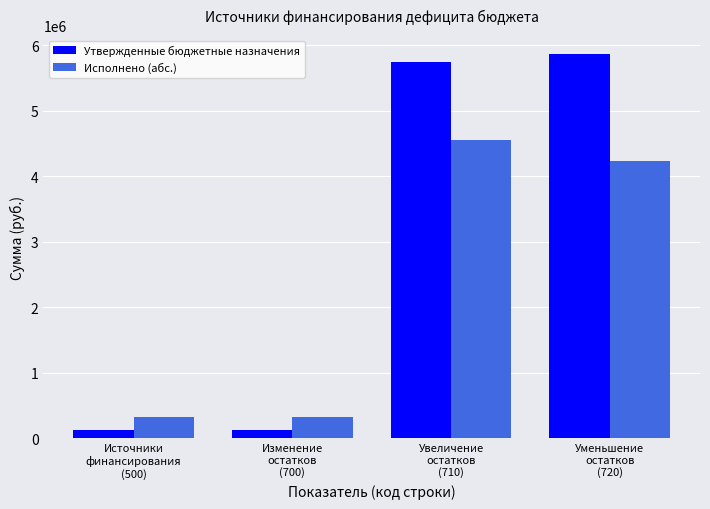

List the series in order of their peak value, highest first.

Утвержденные бюджетные назначения, Исполнено (абс.)